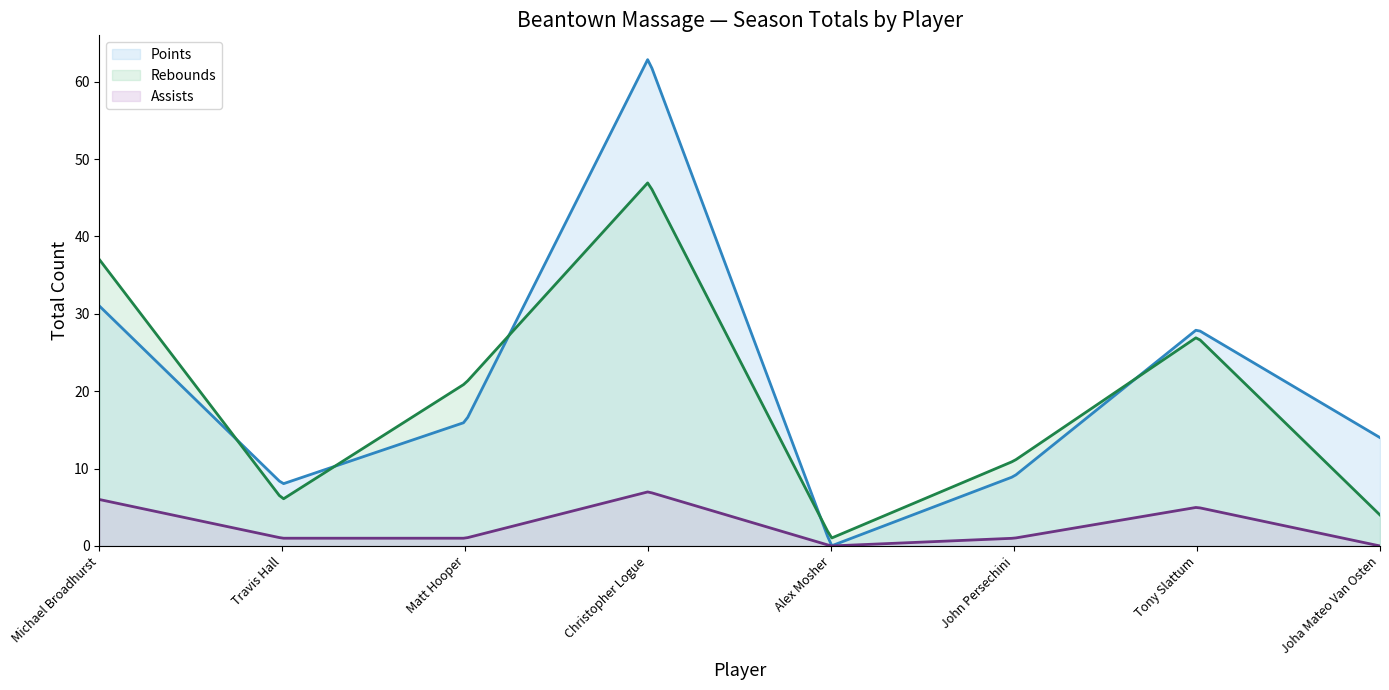

Which category has the lowest value in the Points series?

Alex Mosher